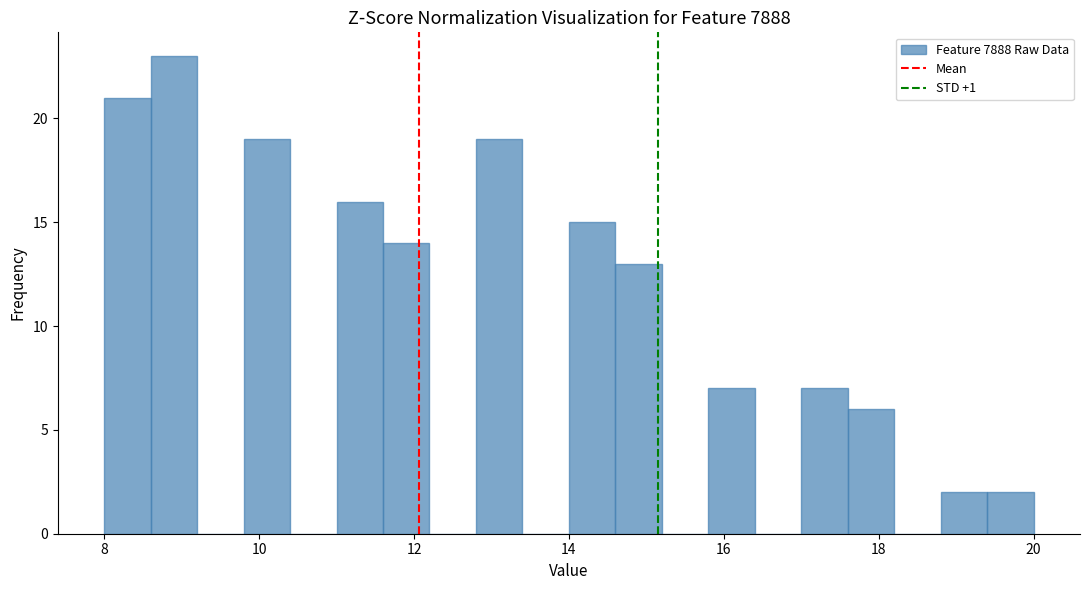

Around what value on the x-axis is the tallest bar? Give the approximate position of its centre, as read against the axis.

9.0